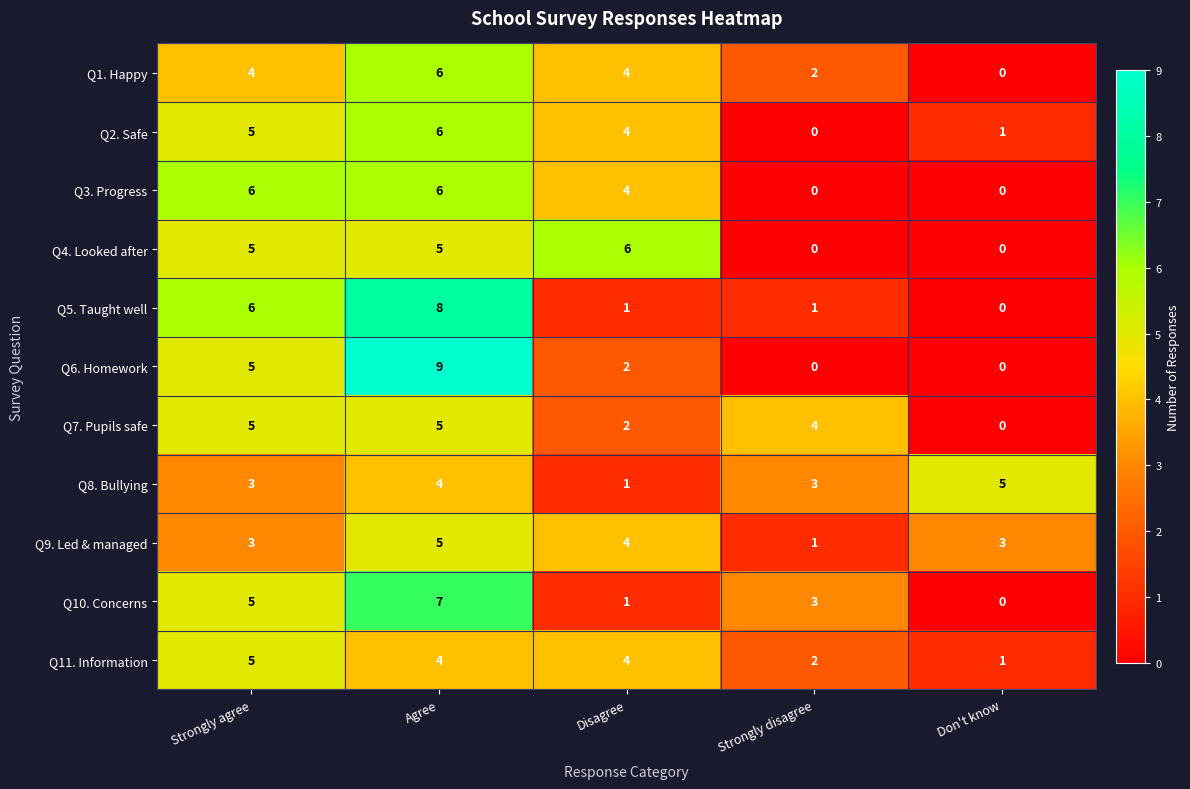

Is it true that Q11. Information equals 3 at Strongly disagree?

False